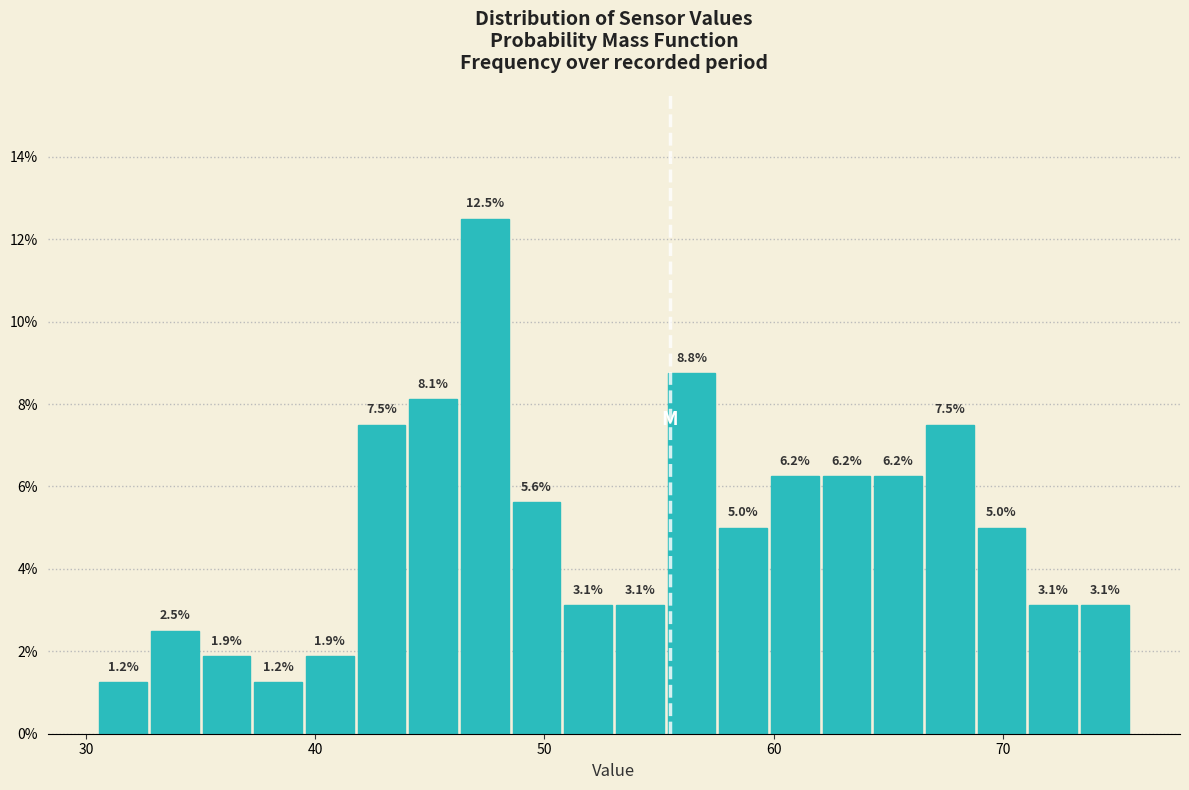

Read against the x-axis, roughly where is the centre of the tallest bar?

47